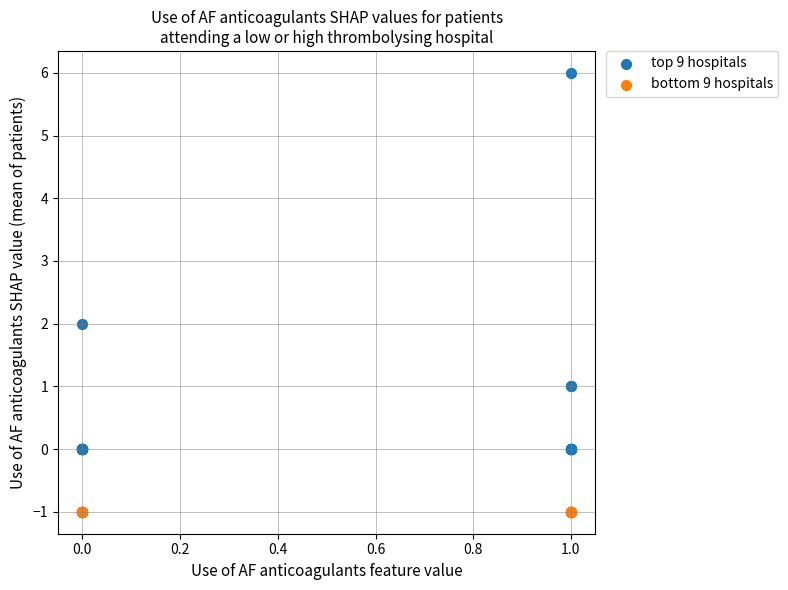

Which series contains the highest Y value?

top 9 hospitals